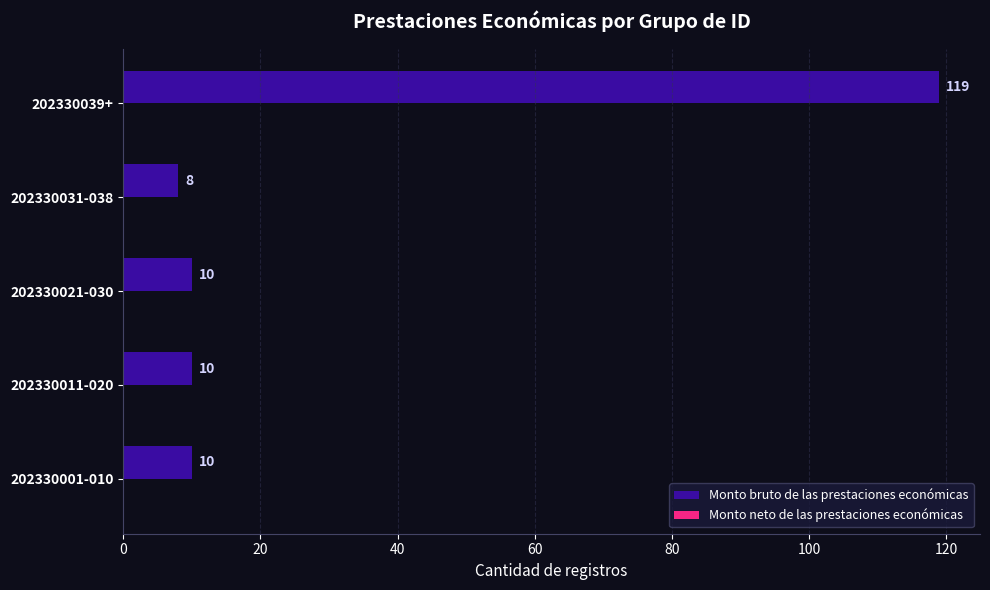

Reading top to bottom, list all the values displayed in this chart.

119	8	10	10	10